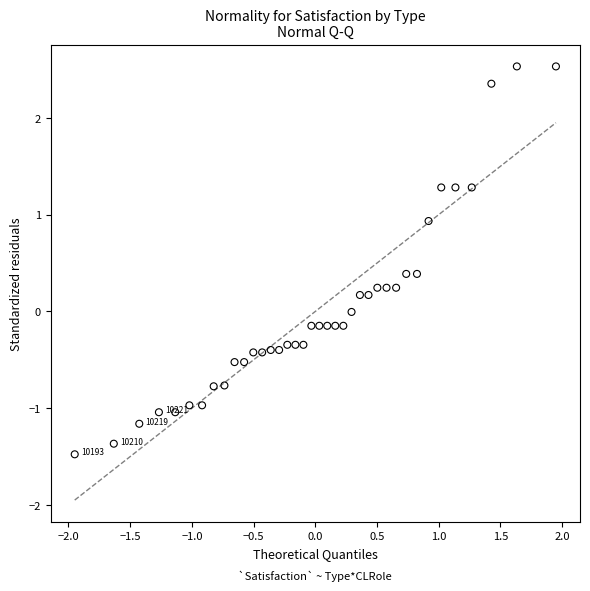

What is the range of Y values (max minus min)?

4.0